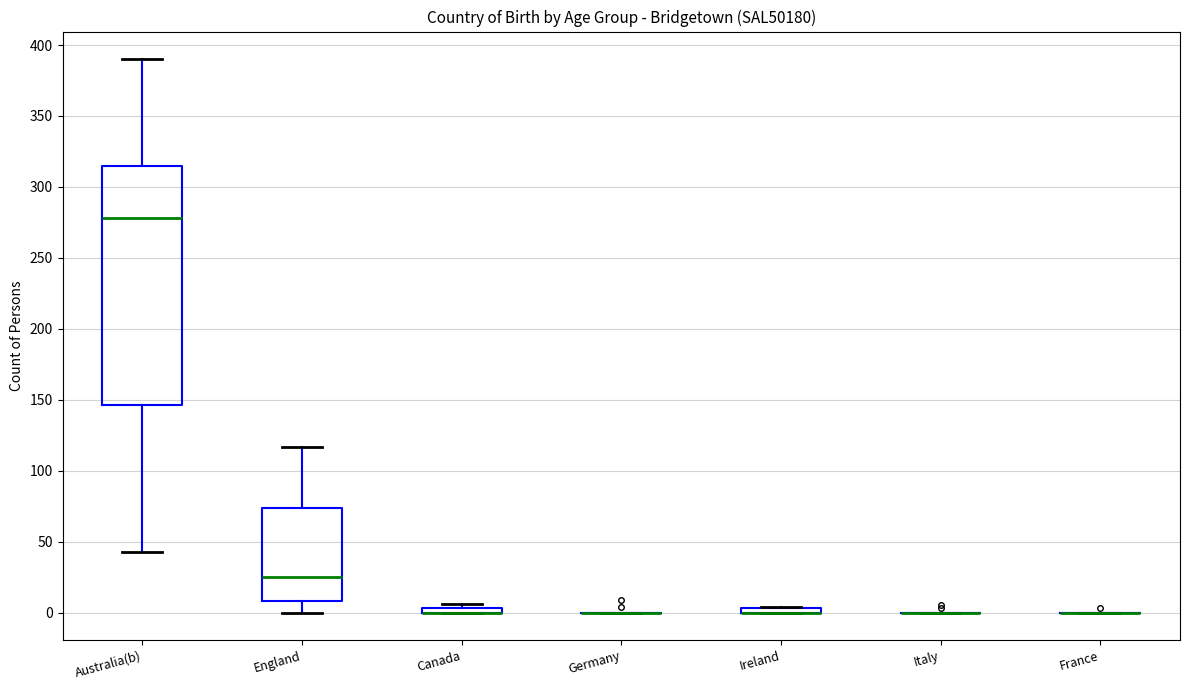

Comparing the boxes themselves (not the whiskers), which one is the tallest?

Australia(b)